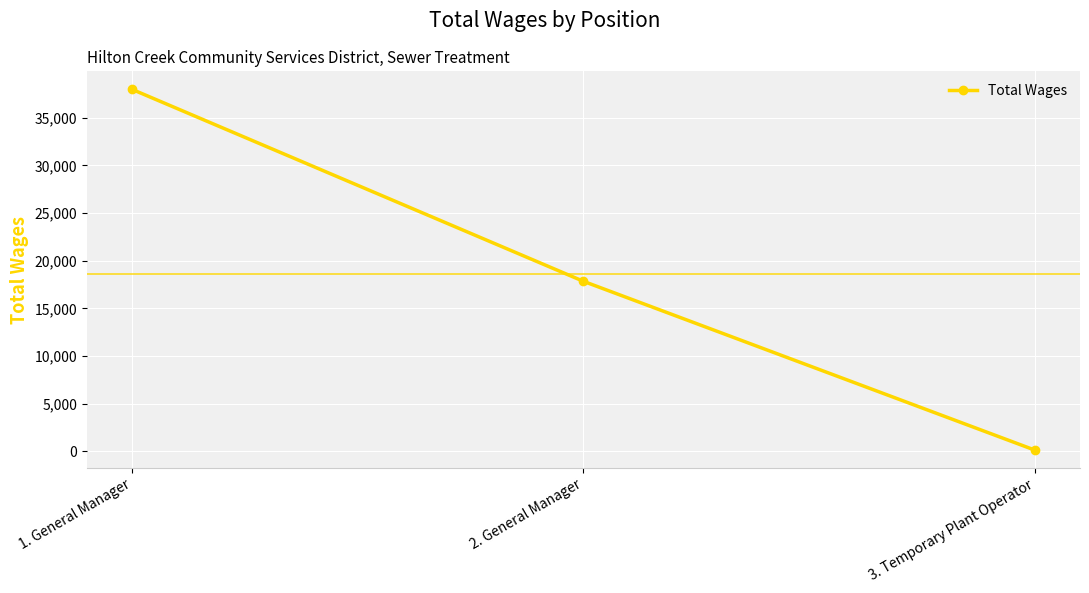

What is the label of the 1st point from the left?

1. General Manager